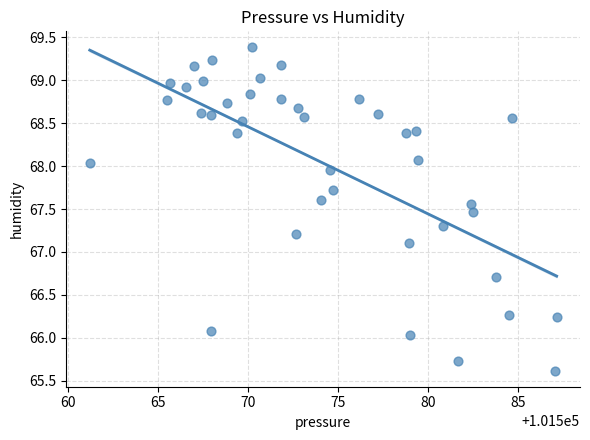

What is the range of Y values (max minus min)?

3.8